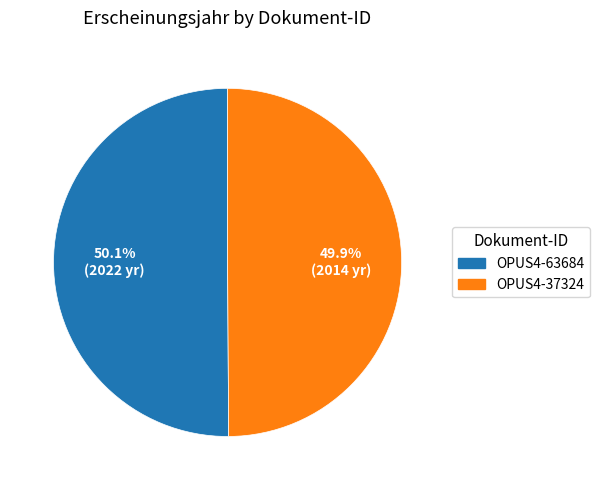

To the nearest percent, what is the average slice percentage?

50%